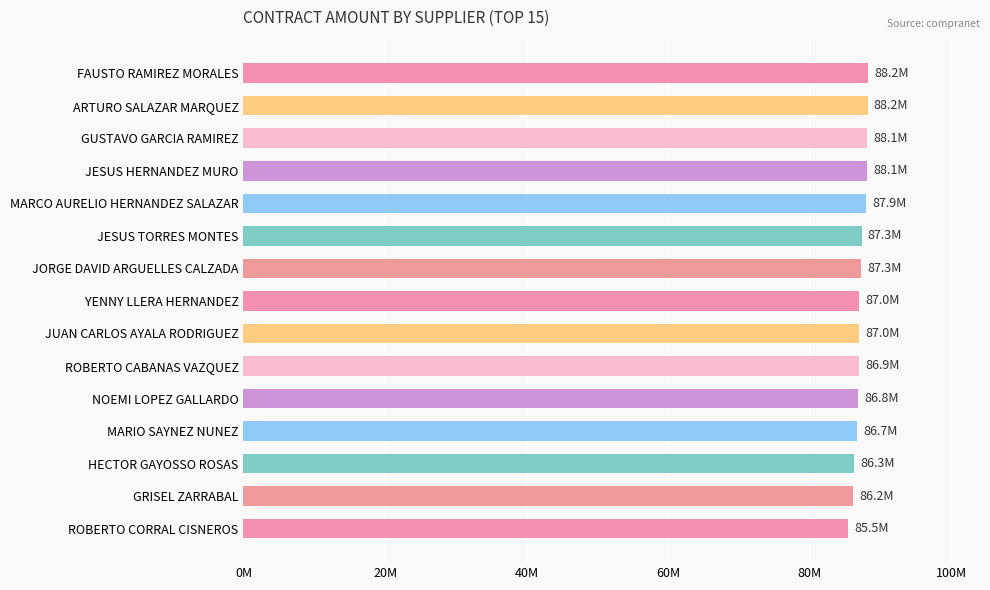

What is the average value?

87157588.9